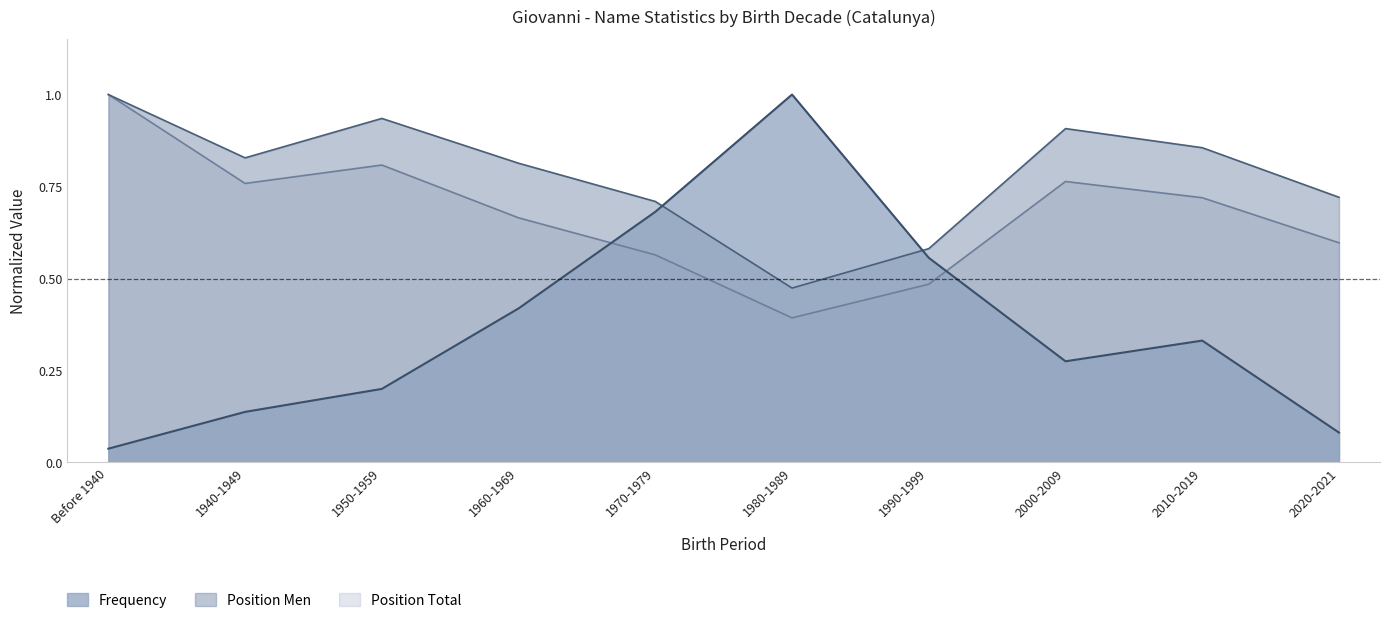

What is the difference between the highest and lowest values at 1990-1999?

0.1